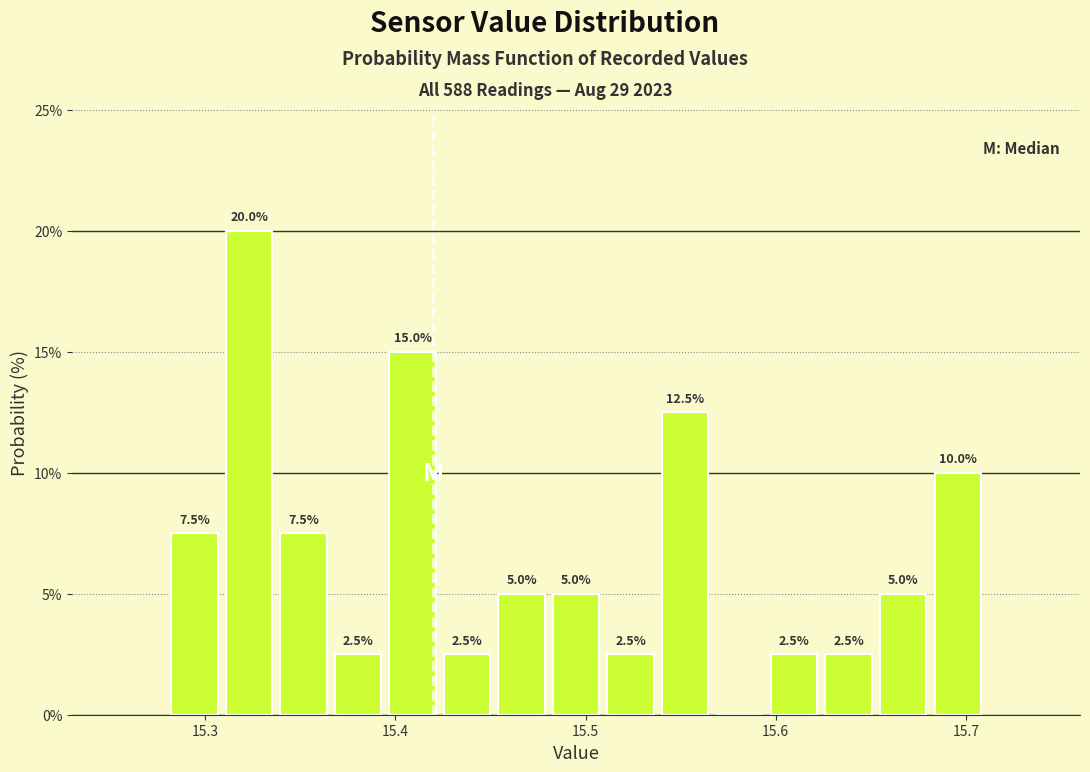

Read against the x-axis, roughly where is the centre of the tallest bar?

15.32